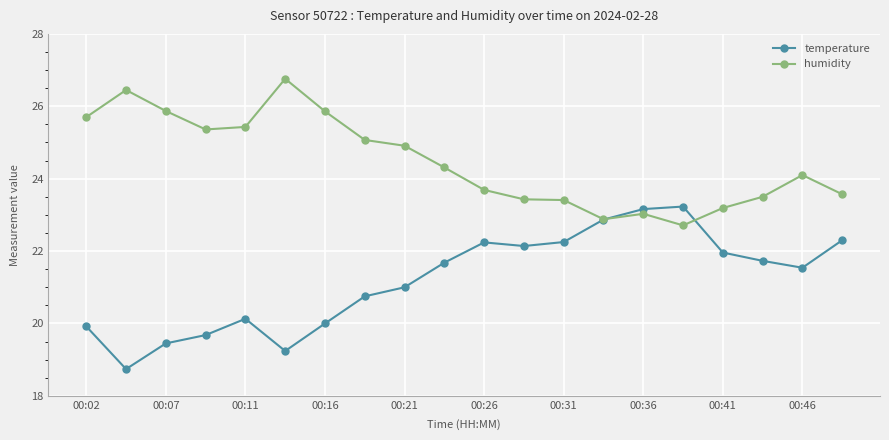

Which series has the largest range (max minus min)?

temperature